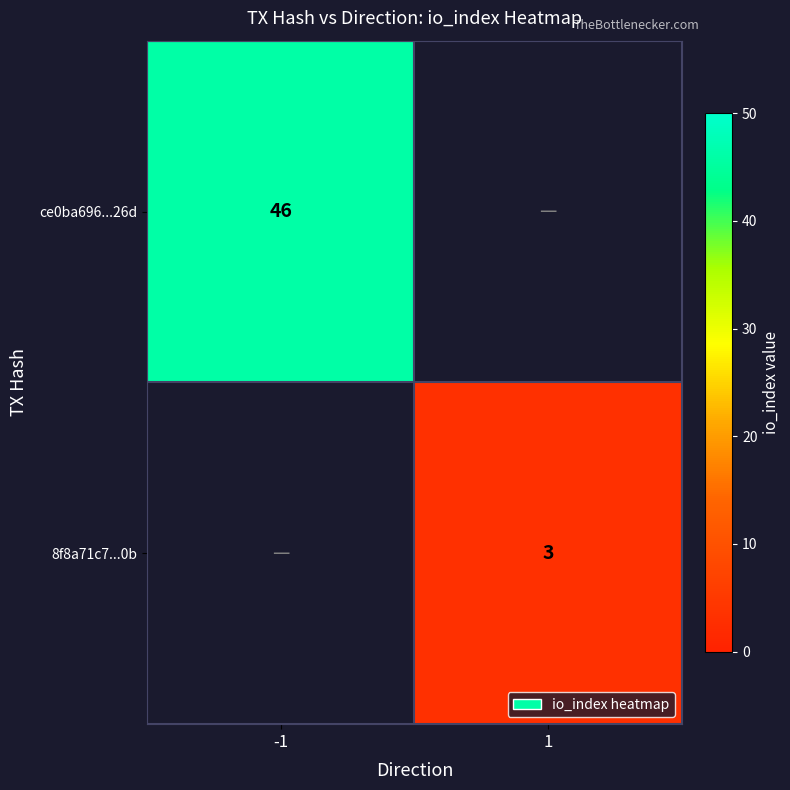

The value of ce0ba696...26d at -1 is 67. True or false?

False